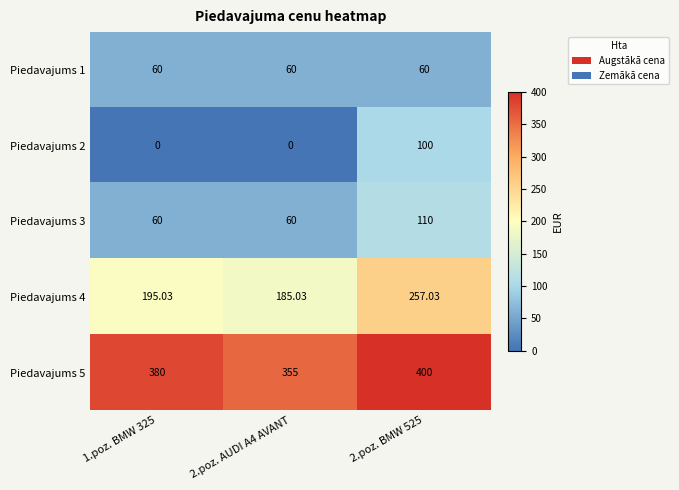

Which series has the largest total across all categories?

Piedavajums 5